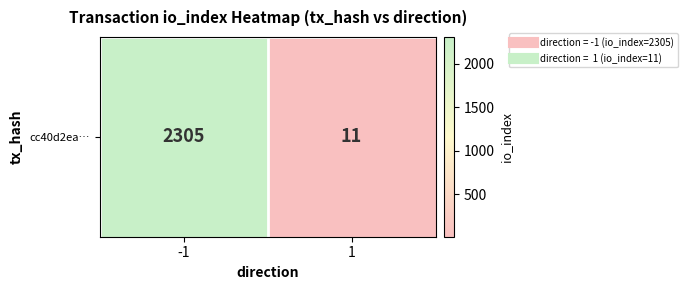

Rank the categories by value from highest to lowest.

-1, 1